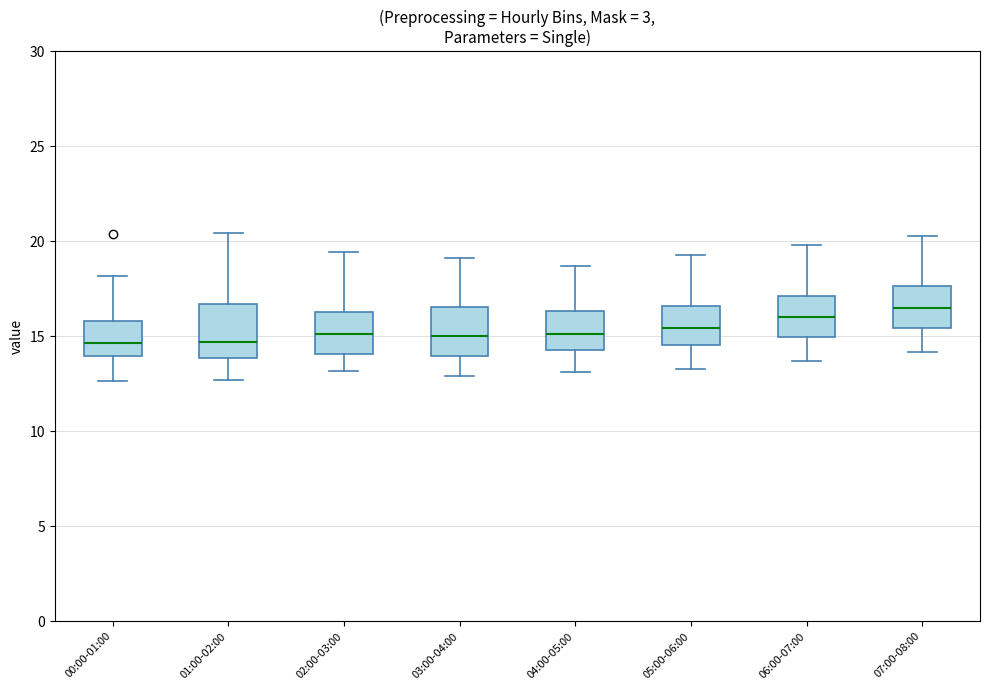

Reading left to right, transcribe this box plot: for each box, give where its median line is, the range the box spans, and where its two whiskers end, as read against the y-axis. The values are not printed on the chart, so give them approximately, as read against the axis.

00:00-01:00: median 14.5, box 14.0 to 16.0, whiskers 12.5 to 18.0
01:00-02:00: median 14.5, box 14.0 to 16.5, whiskers 12.5 to 20.5
02:00-03:00: median 15.0, box 14.0 to 16.5, whiskers 13.0 to 19.5
03:00-04:00: median 15.0, box 14.0 to 16.5, whiskers 13.0 to 19.0
04:00-05:00: median 15.0, box 14.5 to 16.5, whiskers 13.0 to 18.5
05:00-06:00: median 15.5, box 14.5 to 16.5, whiskers 13.5 to 19.5
06:00-07:00: median 16.0, box 15.0 to 17.0, whiskers 13.5 to 20.0
07:00-08:00: median 16.5, box 15.5 to 17.5, whiskers 14.0 to 20.5